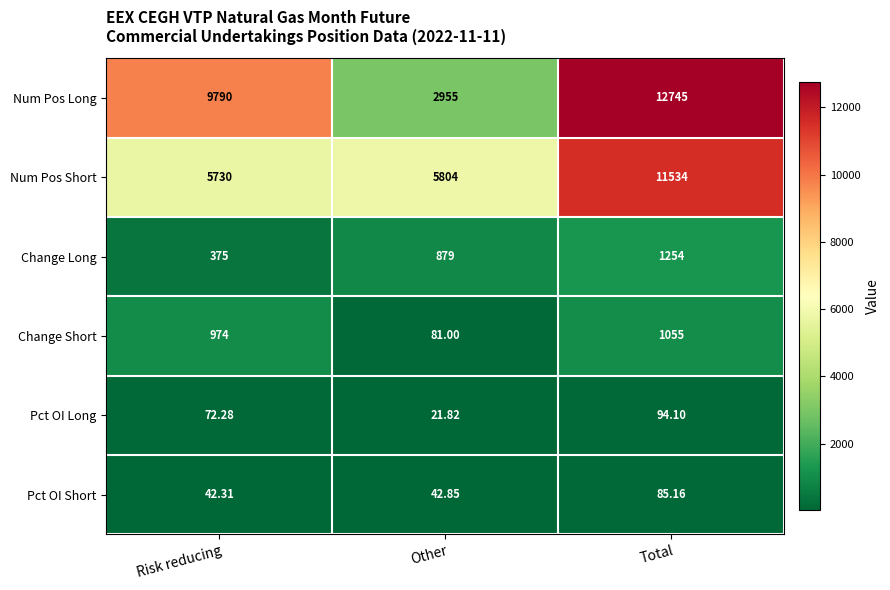

Rank the series by their maximum value, from highest to lowest.

Num Pos Long, Num Pos Short, Change Long, Change Short, Pct OI Long, Pct OI Short